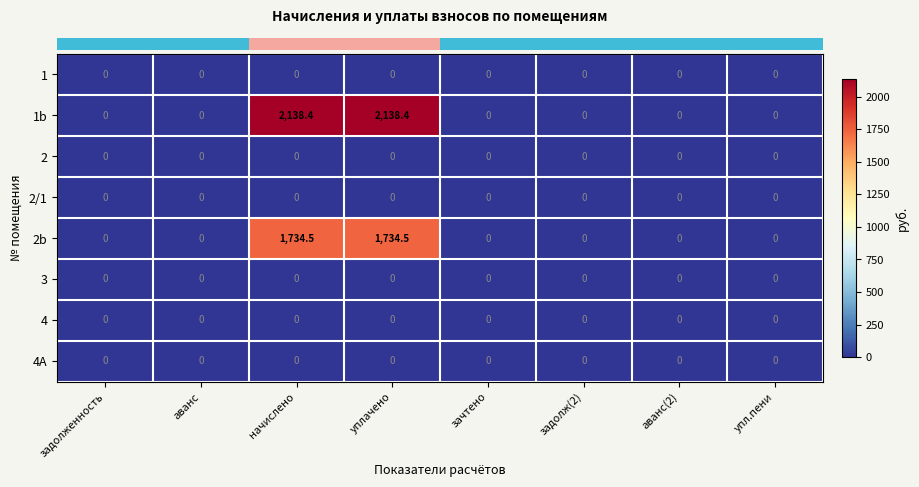

The value of 4 at зачтено is 0.0. True or false?

True